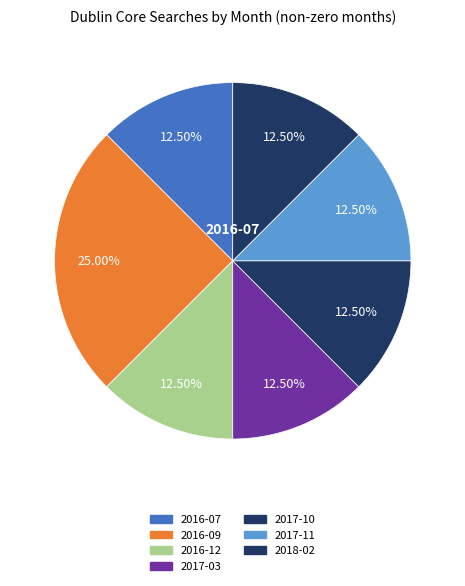

How many segments does this pie chart have?

7